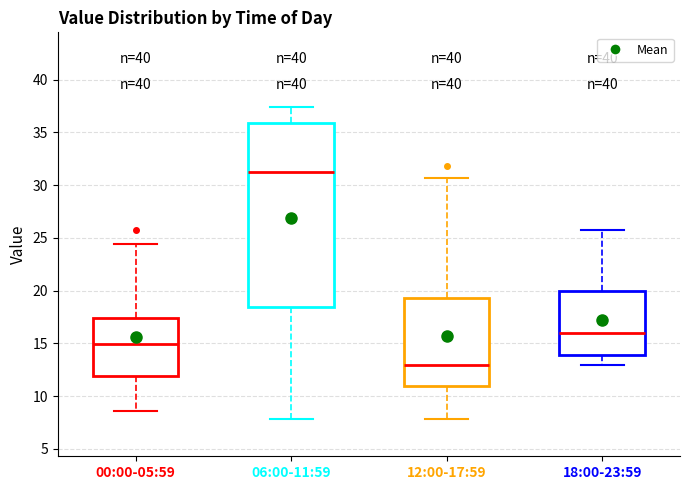

Reading left to right, transcribe this box plot: for each box, give where its median line is, the range the box spans, and where its two whiskers end, as read against the y-axis. The values are not printed on the chart, so give them approximately, as read against the axis.

00:00-05:59: median 15.0, box 12.0 to 17.5, whiskers 8.5 to 24.5
06:00-11:59: median 31.5, box 18.5 to 36.0, whiskers 8.0 to 37.5
12:00-17:59: median 13.0, box 11.0 to 19.5, whiskers 8.0 to 30.5
18:00-23:59: median 16.0, box 14.0 to 20.0, whiskers 13.0 to 26.0